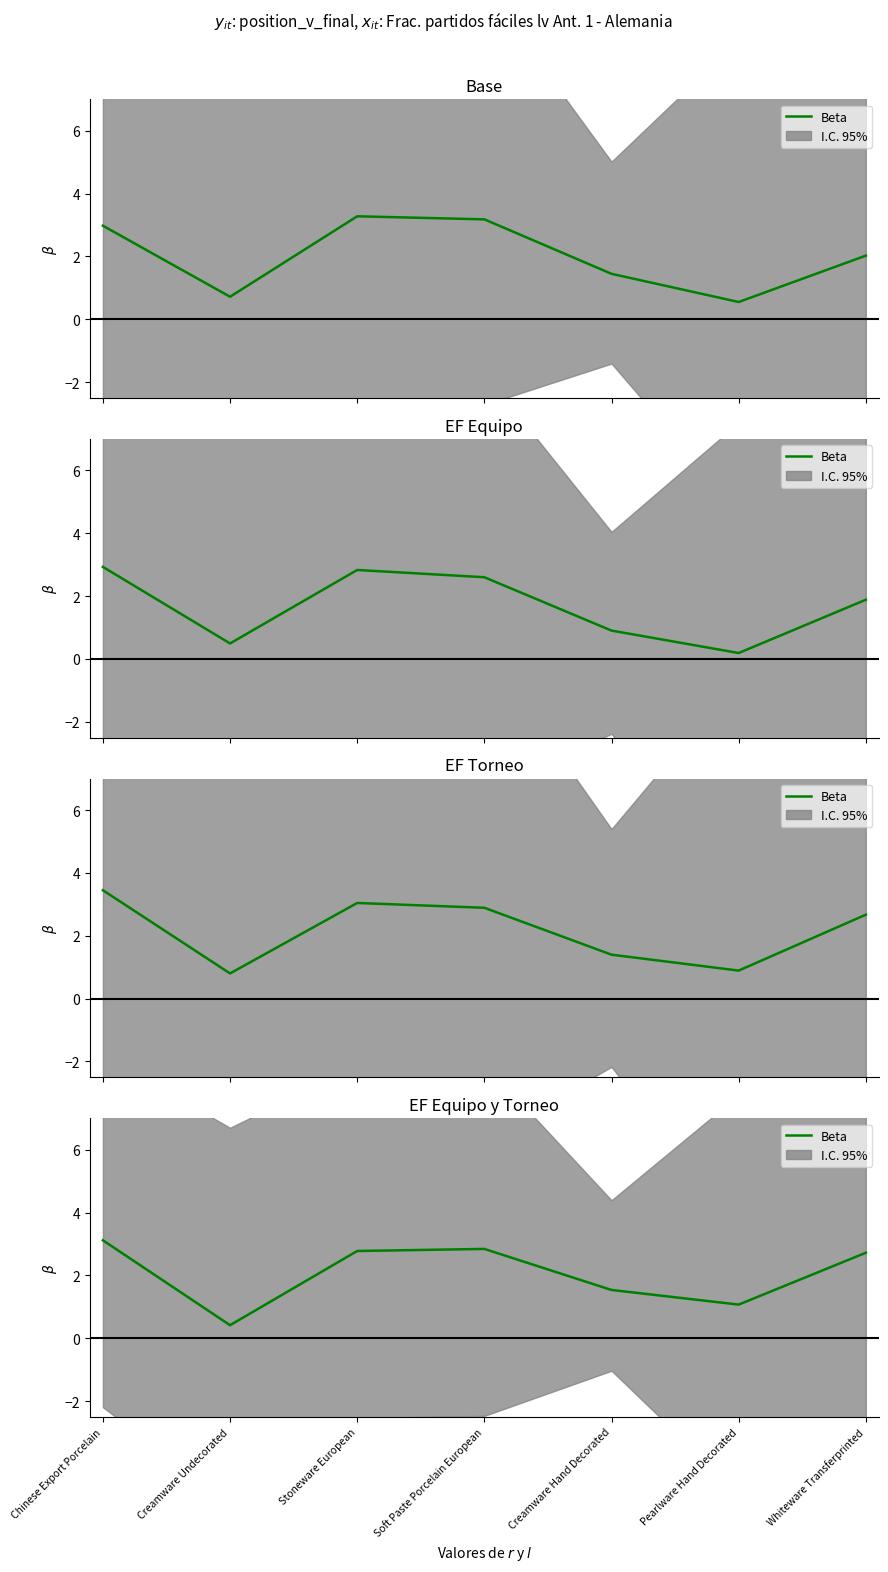

What is the sum of all values?

14.5